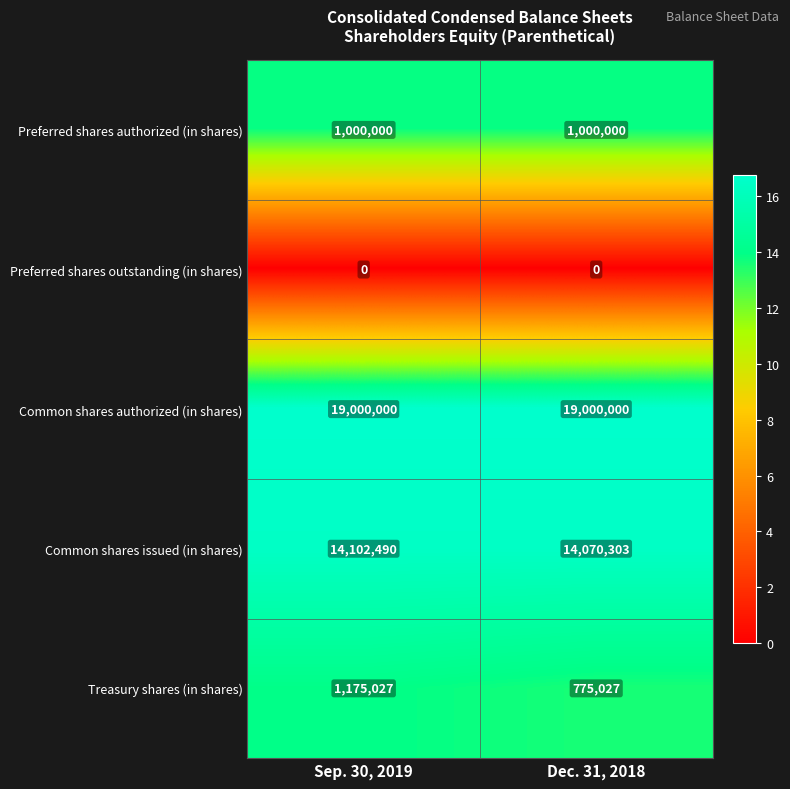

What is the total value across all series at Dec. 31, 2018?

34845330